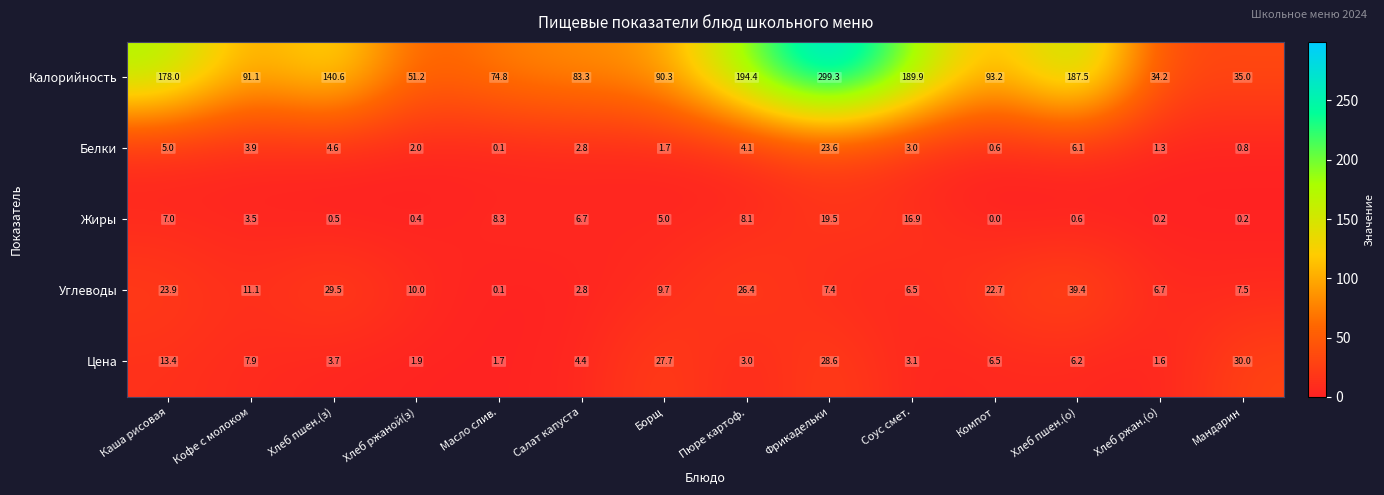

At which category is the sum across all series the highest?

Фрикадельки